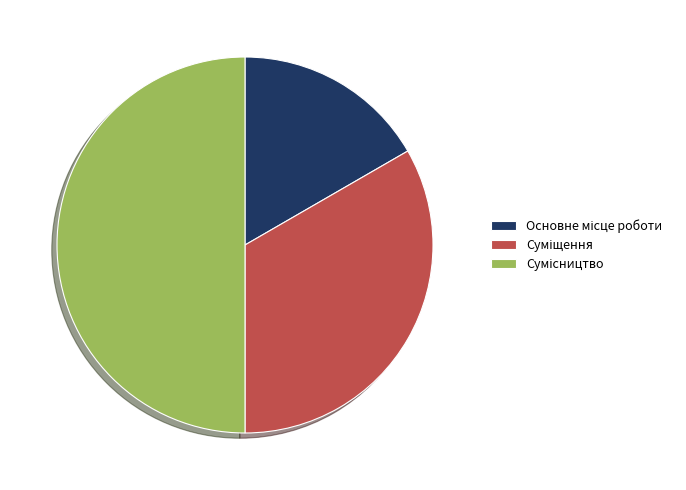

How many slices are in this pie chart?

3